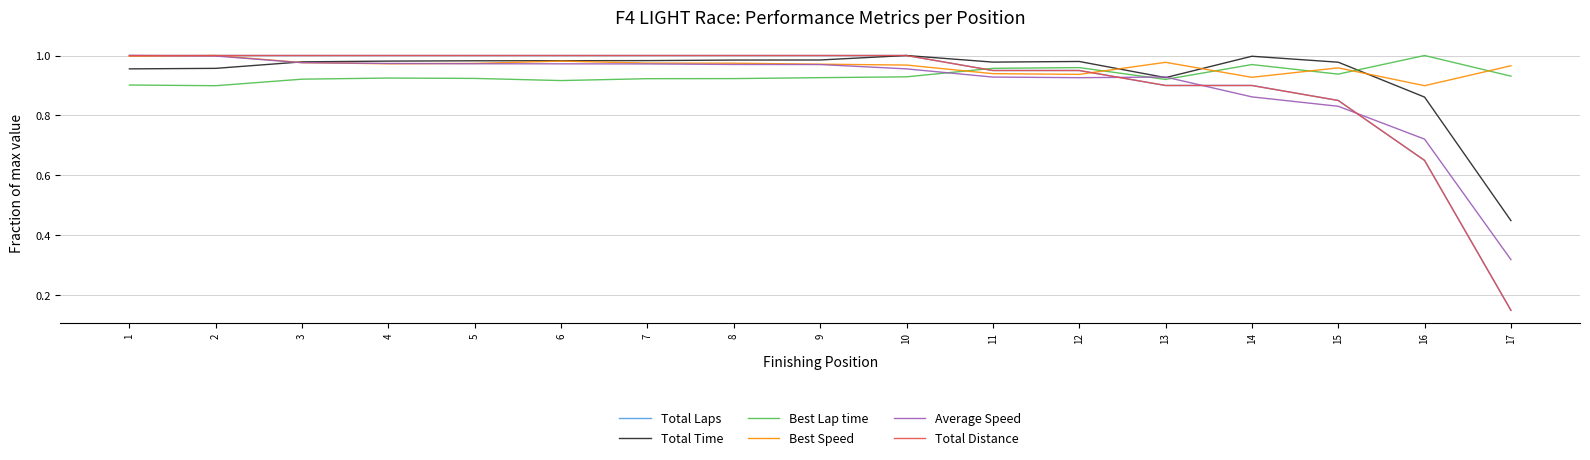

At how many categories does at least one series exceed 0?

17